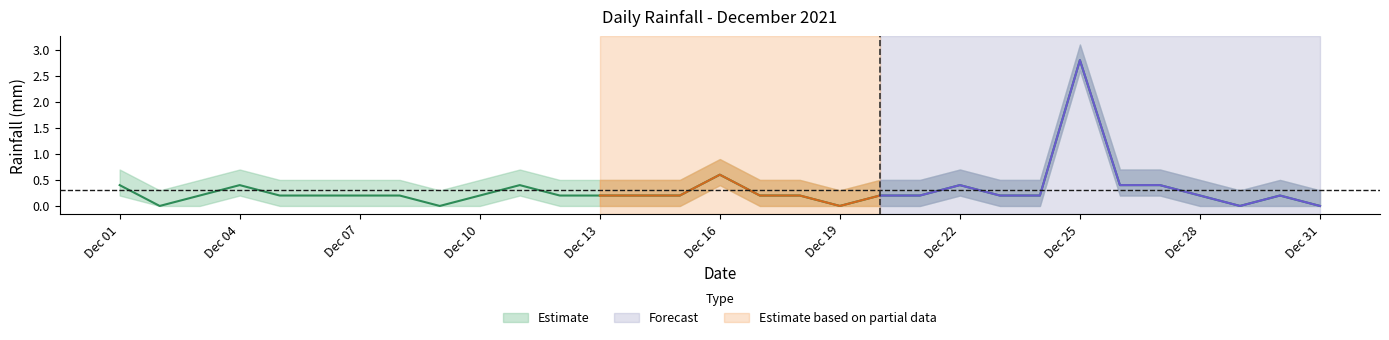

How many lines are shown in the chart?

1